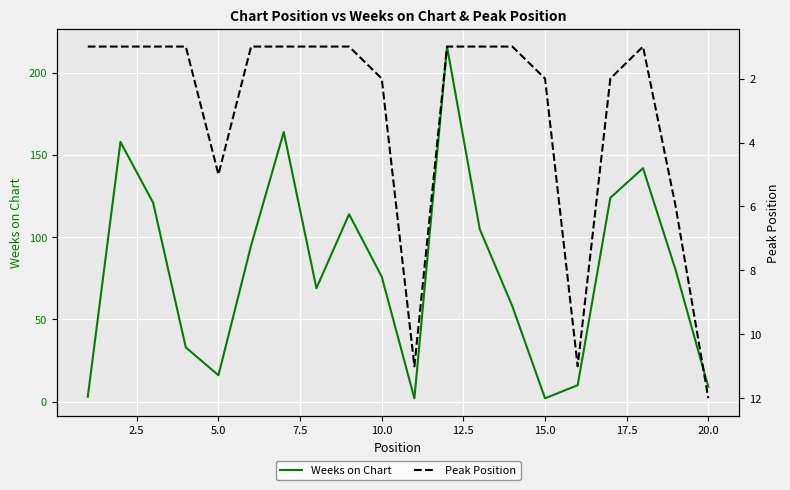

Does the chart display data point markers on the line(s)?

No